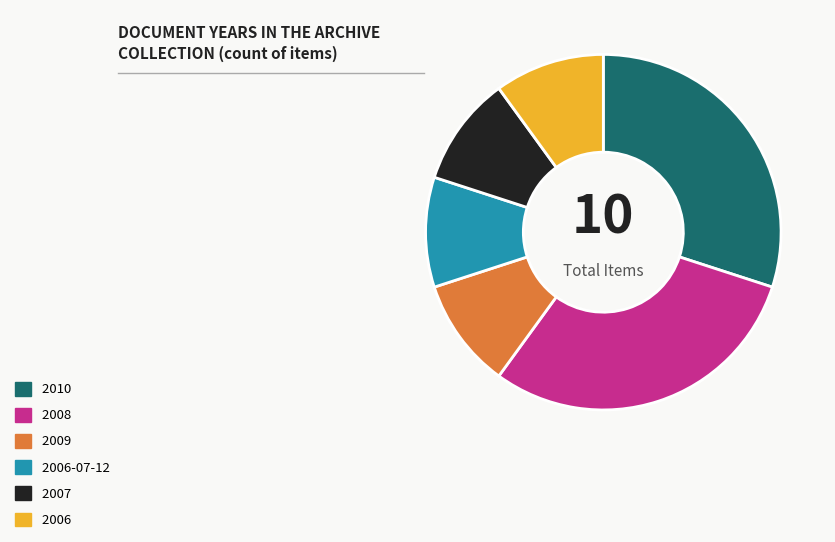

How many slices are in this pie chart?

6